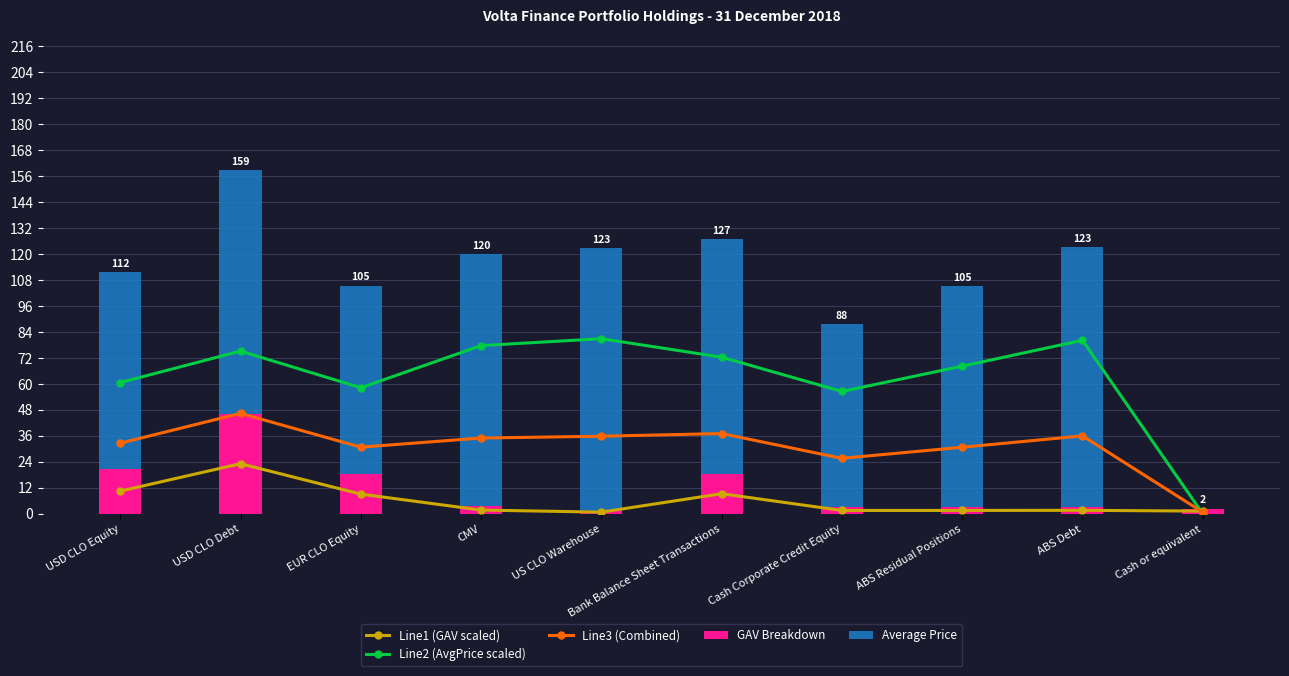

Reading right to left, transcribe all the data shown in this chart.

Line1 (GAV scaled): 1.2	1.6	1.5	1.5	9.2	0.7	1.7	9.1	23.1	10.4
Line2 (AvgPrice scaled): 0.0	80.1	68.2	56.5	72.3	80.8	77.7	58.2	75.1	60.6
Line3 (Combined): 0.7	36.0	30.7	25.6	37.0	35.8	35.0	30.7	46.3	32.6
GAV Breakdown: 2.4	3.1	3.0	3.0	18.5	1.4	3.4	18.1	46.2	20.9
Average Price: 0.0	120.2	102.2	84.7	108.5	121.3	116.5	87.3	112.7	90.9